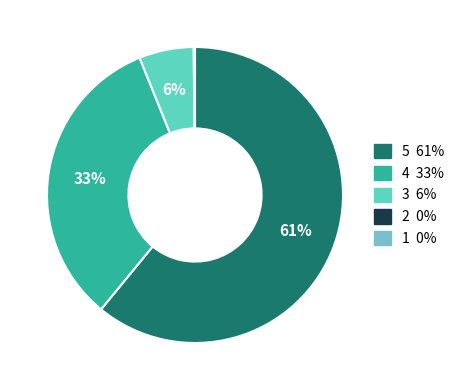

How many segments does this pie chart have?

5